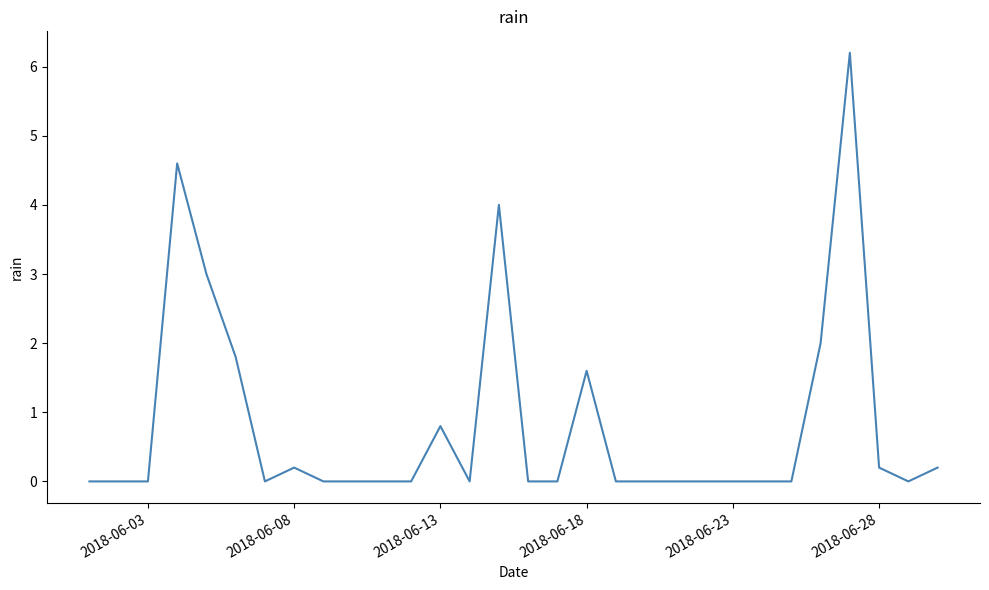

What is the maximum value shown in the chart?

6.2